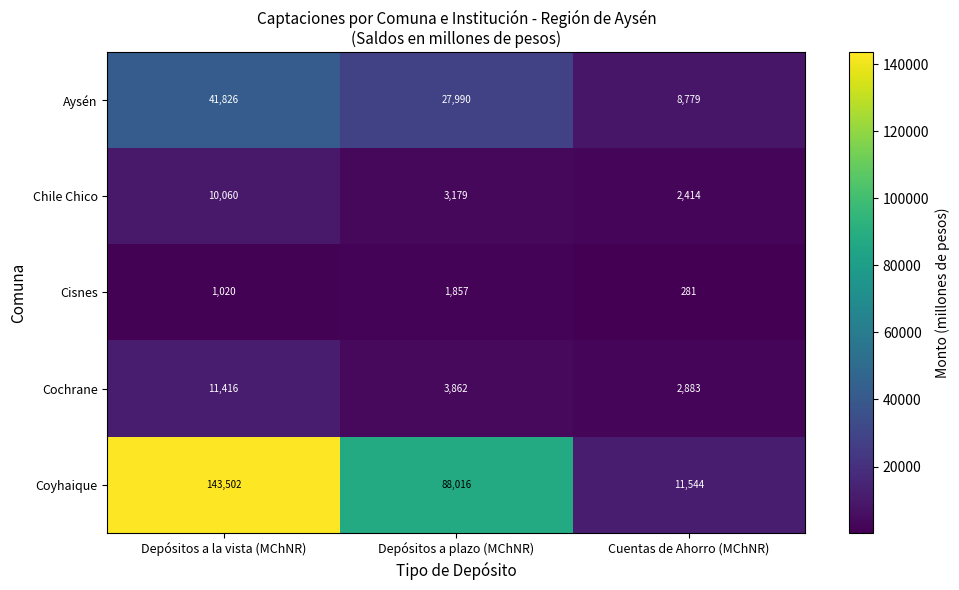

Reading right to left, what are all the values shown in this chart?

Aysén: 8779	27990	41826
Chile Chico: 2414	3179	10060
Cisnes: 281	1857	1020
Cochrane: 2883	3862	11416
Coyhaique: 11544	88016	143502